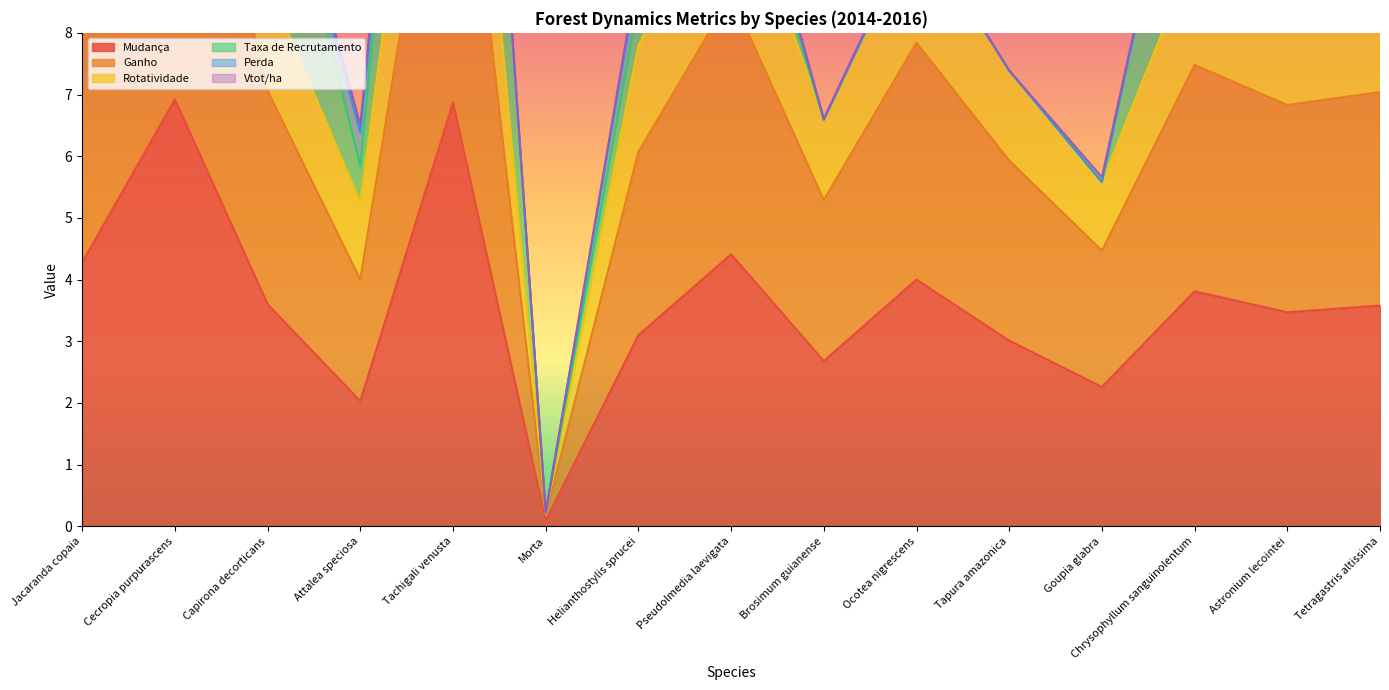

At which label does Mudança reach its minimum?

Morta